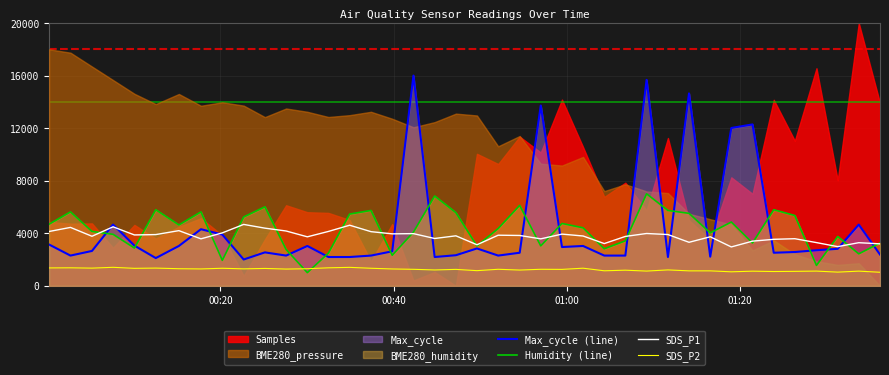

In SDS_P1, how many points are higher than both neighbors (excluding endpoints)?

13